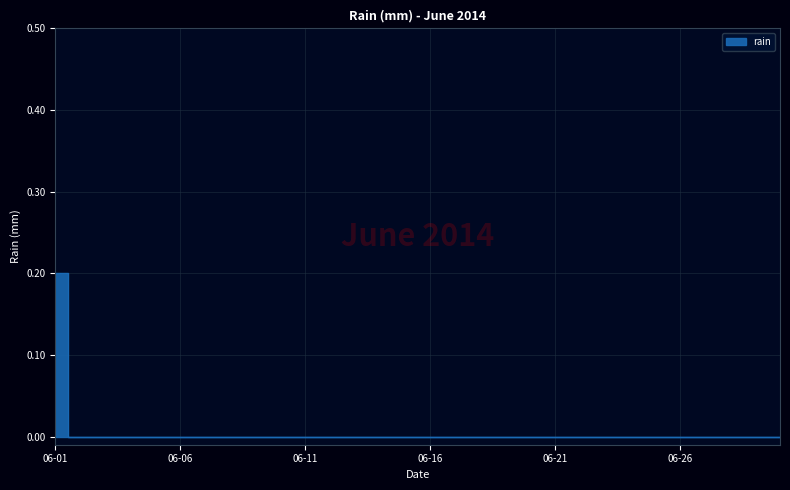

How many lines are shown in the chart?

1